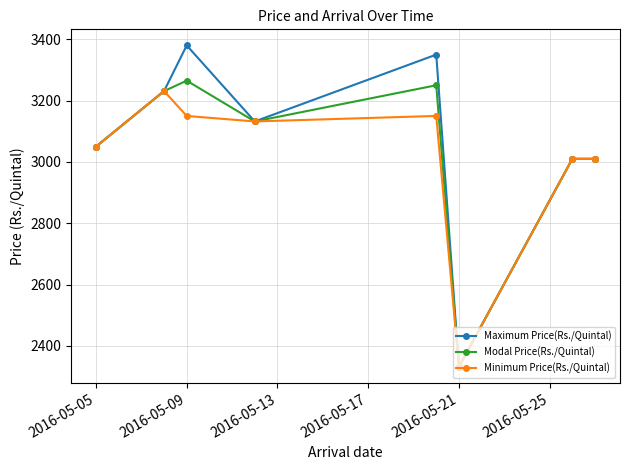

What is the lowest value of the Modal Price(Rs./Quintal) series?

2332